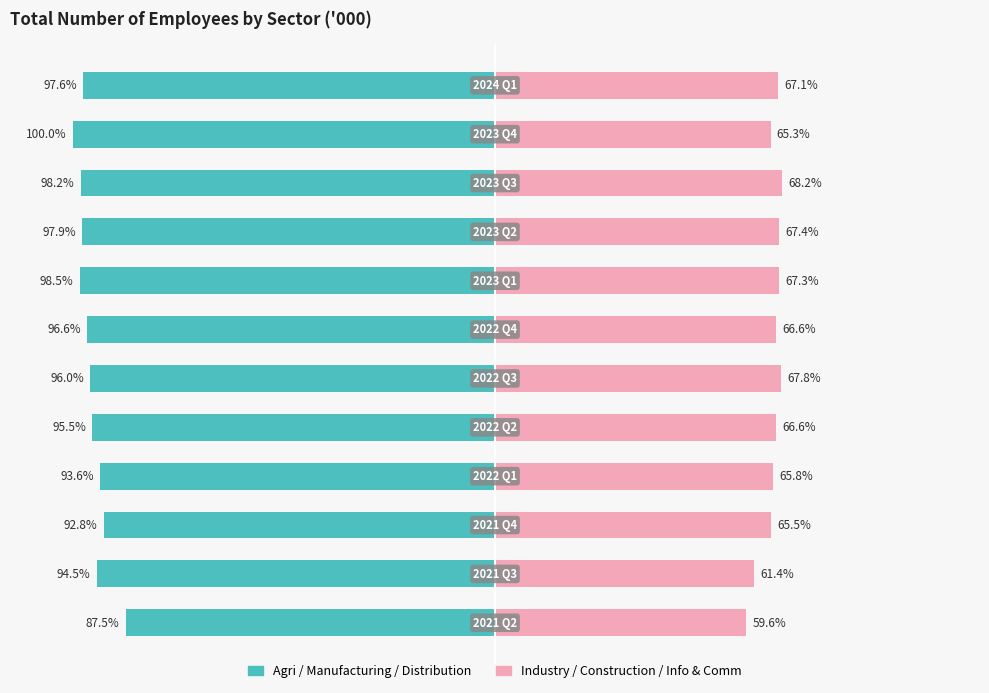

Which series has the largest range (max minus min)?

Left Group (Agri, Manuf, Distrib)